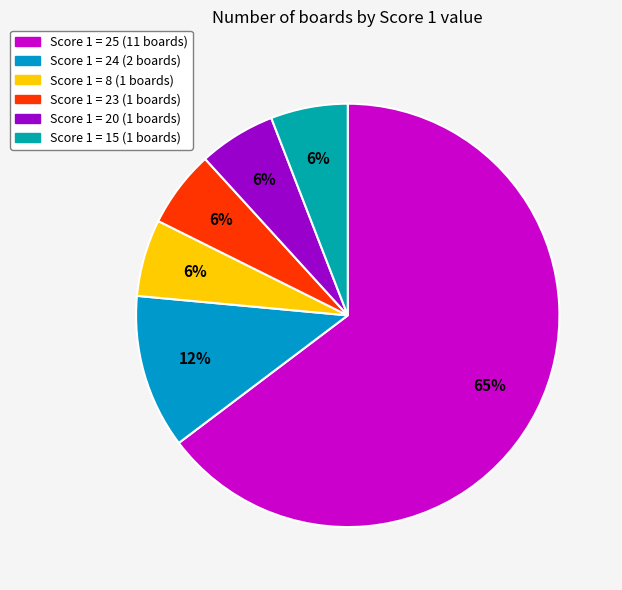

How many slices are in this pie chart?

6